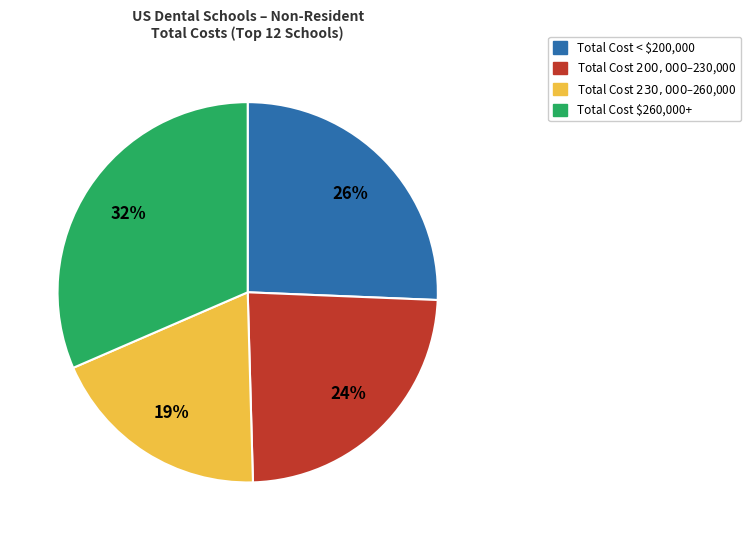

To the nearest percent, what is the difference between the largest and smallest slice percentages?

13%